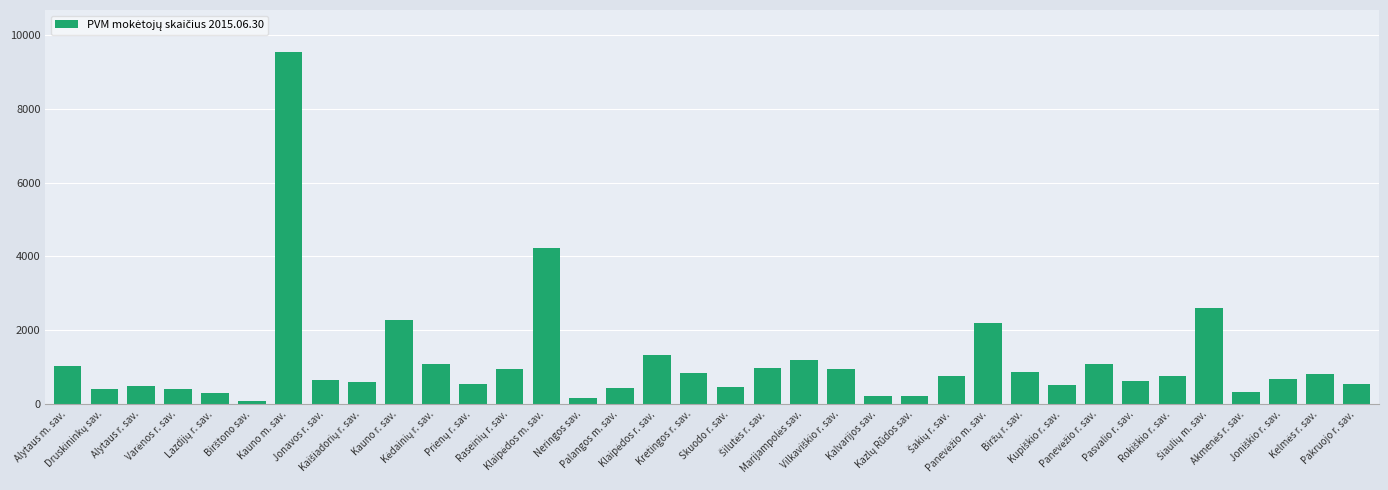

What is the maximum value shown in the chart?

9526